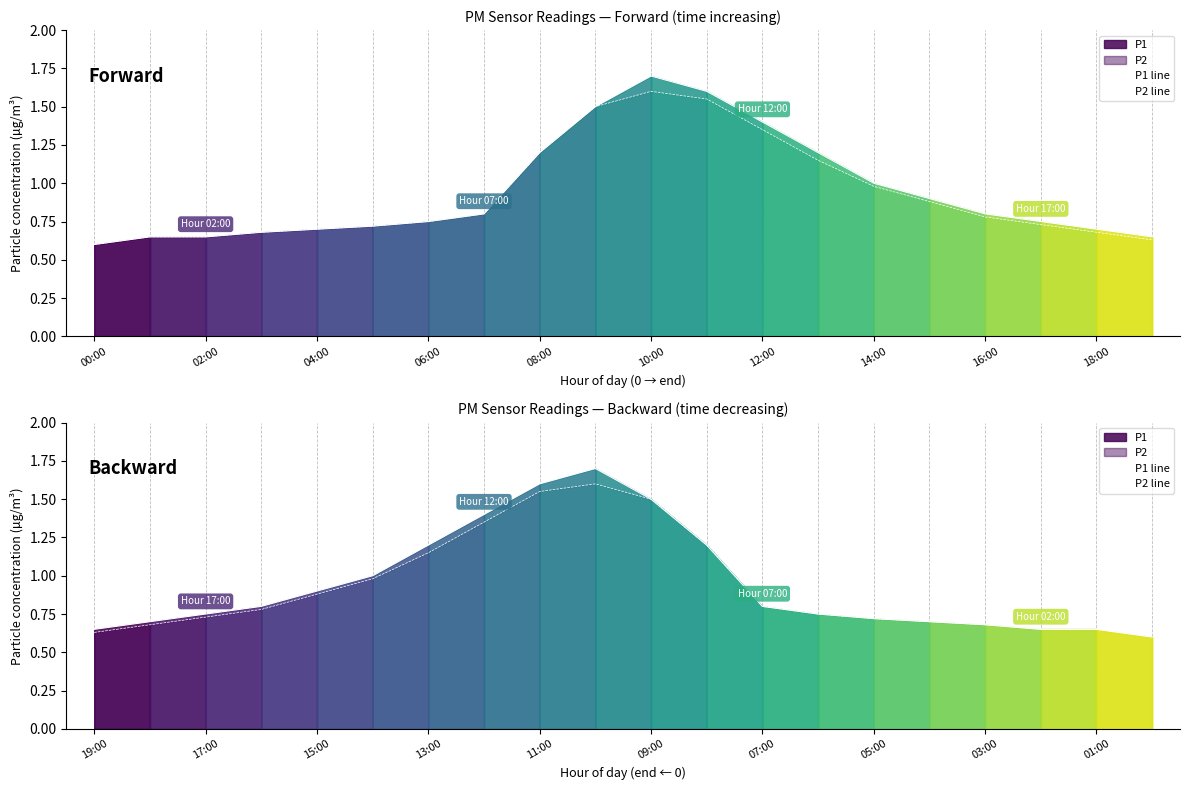

How many lines are shown in the chart?

2